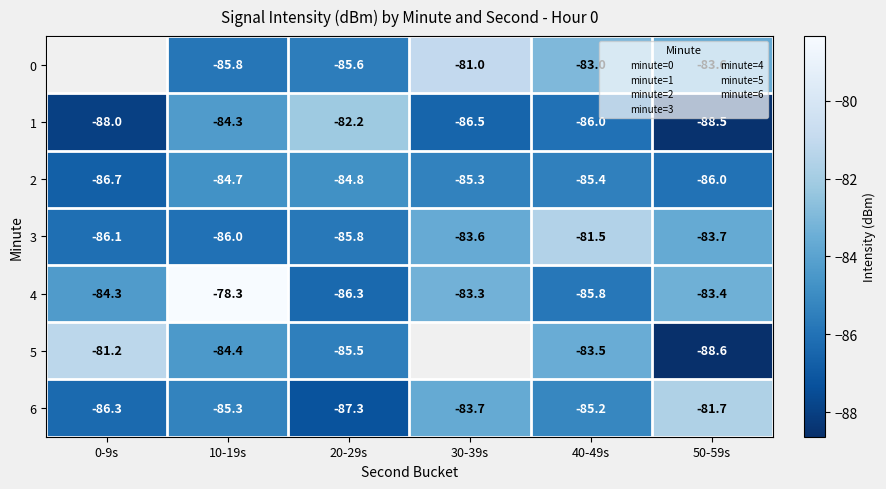

List the labels in order of 6 value, largest first.

50-59s, 30-39s, 40-49s, 10-19s, 0-9s, 20-29s